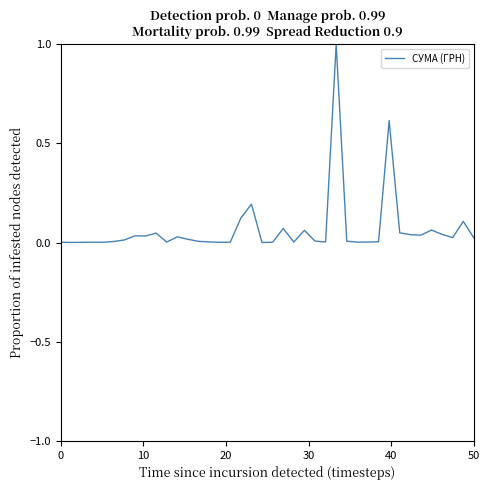

What is the difference between the maximum and minimum values?

1.0